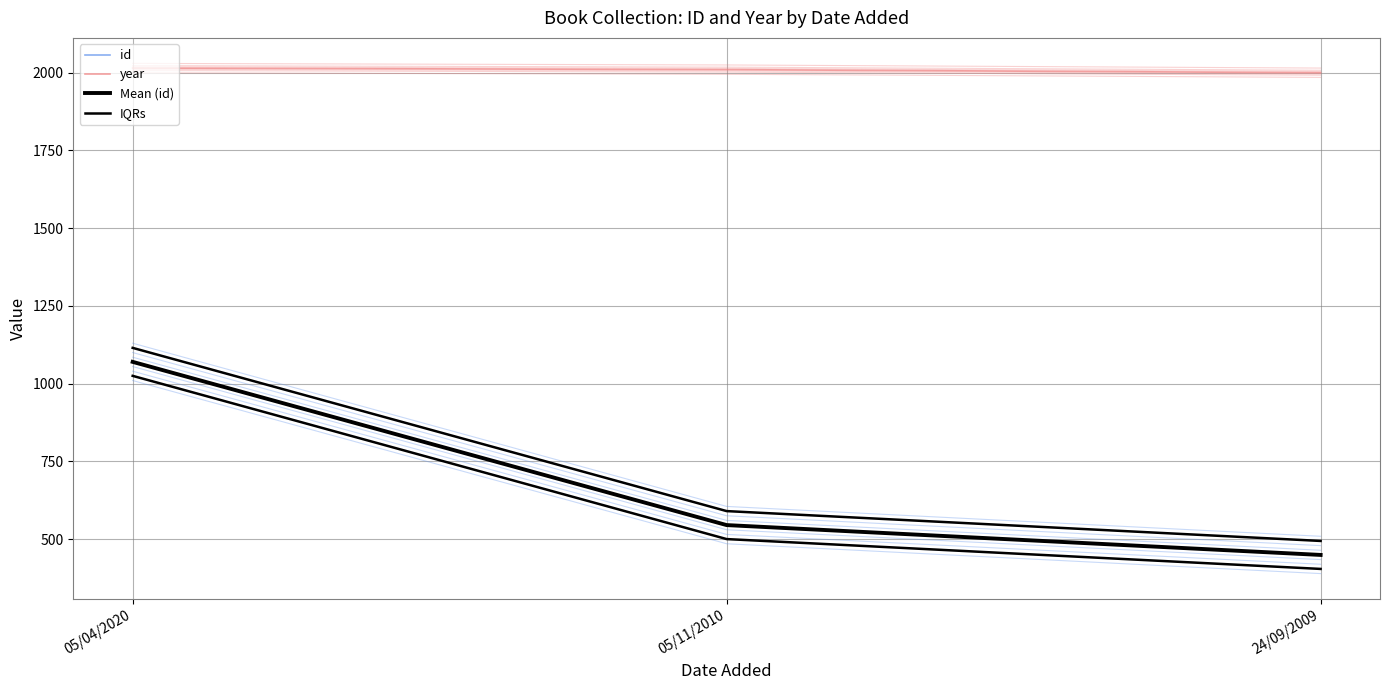

Is it true that Mean (id) equals 338 at 05/11/2010?

False